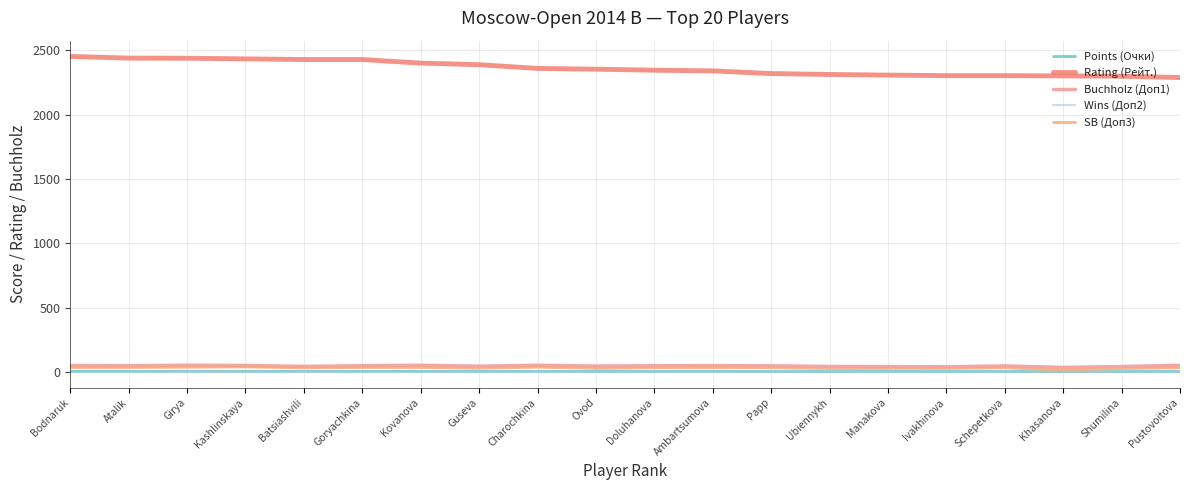

What is the label of the 2nd point from the right?

Shumilina